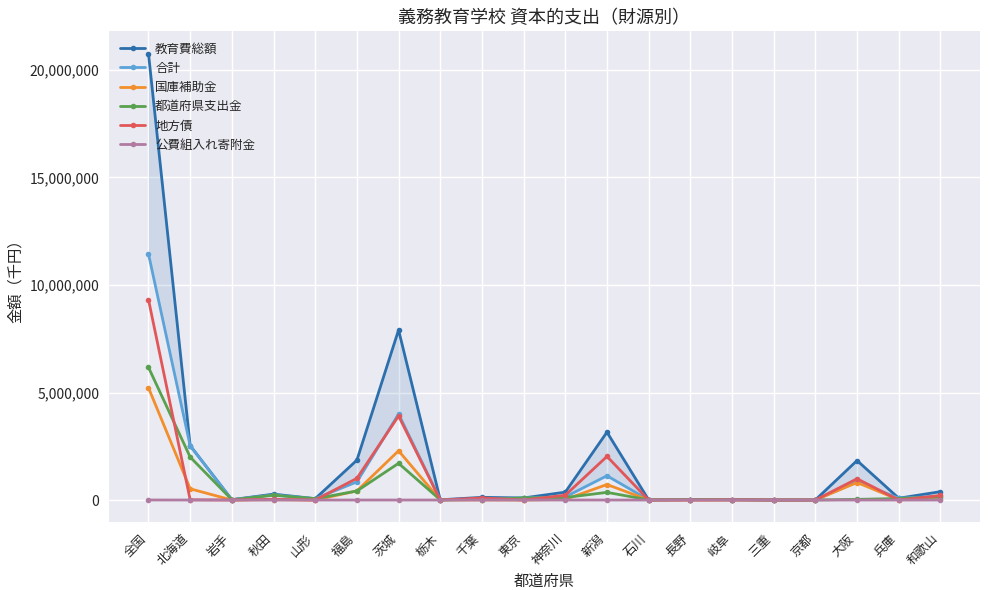

True or false: 公費組入れ寄附金 and 教育費総額 cross at least once.

False